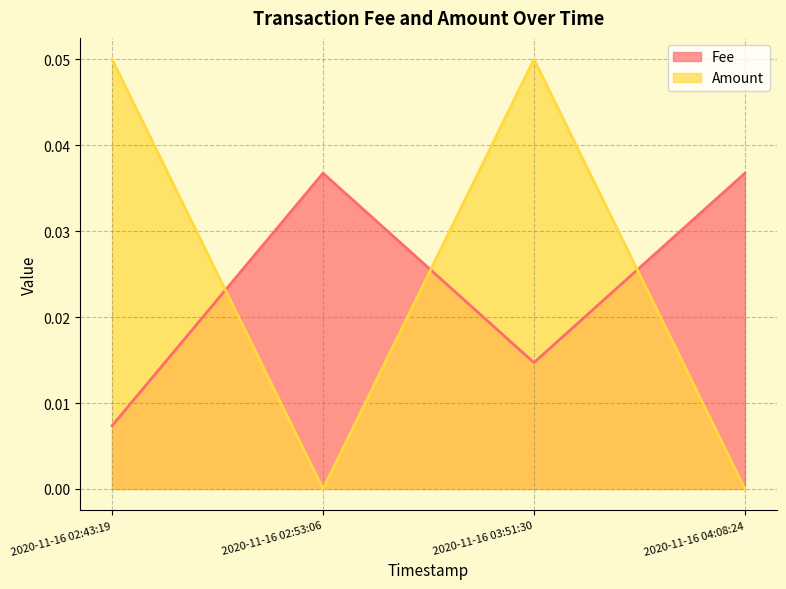

Count the Amount values in the range 0 to 1.

4